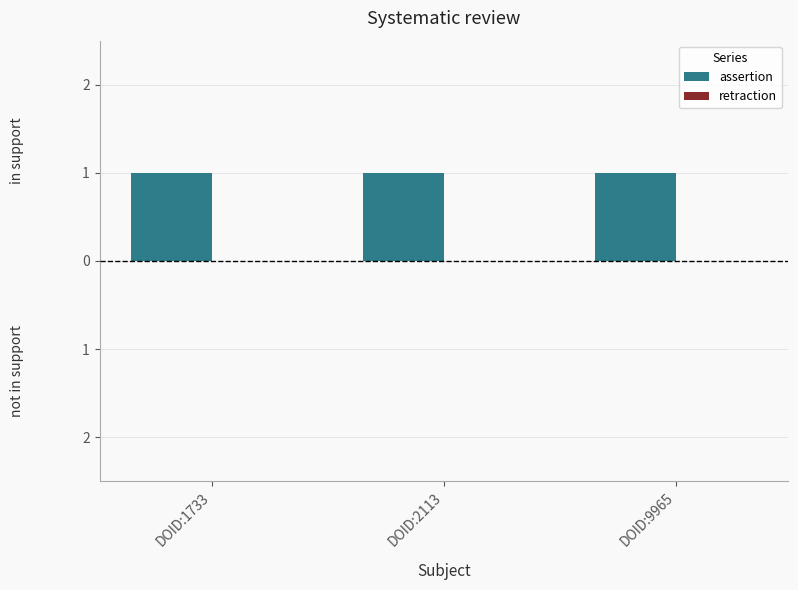

List the series in order of their peak value, highest first.

assertion, retraction